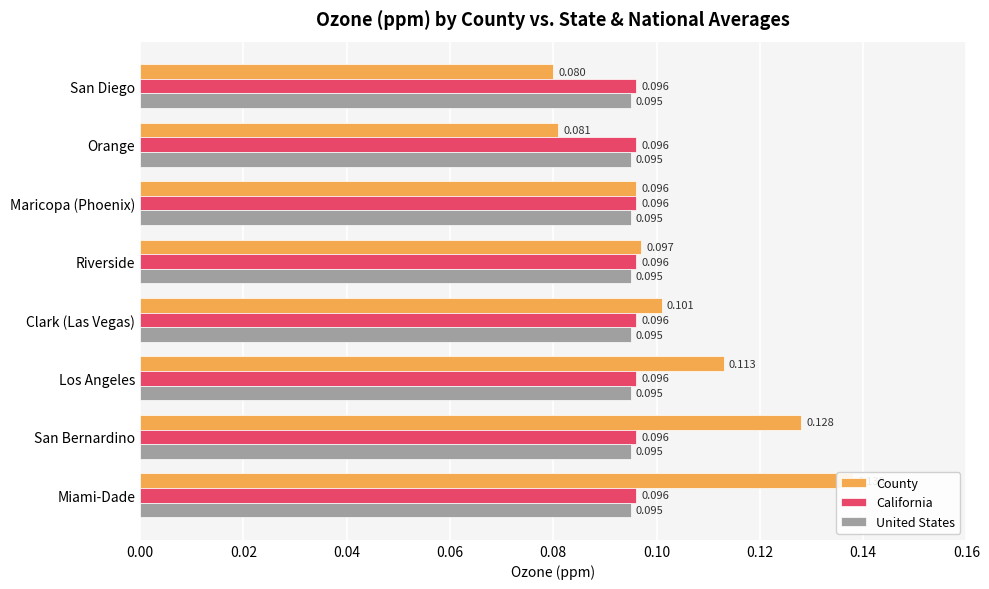

What is the maximum value shown in the chart?

0.2